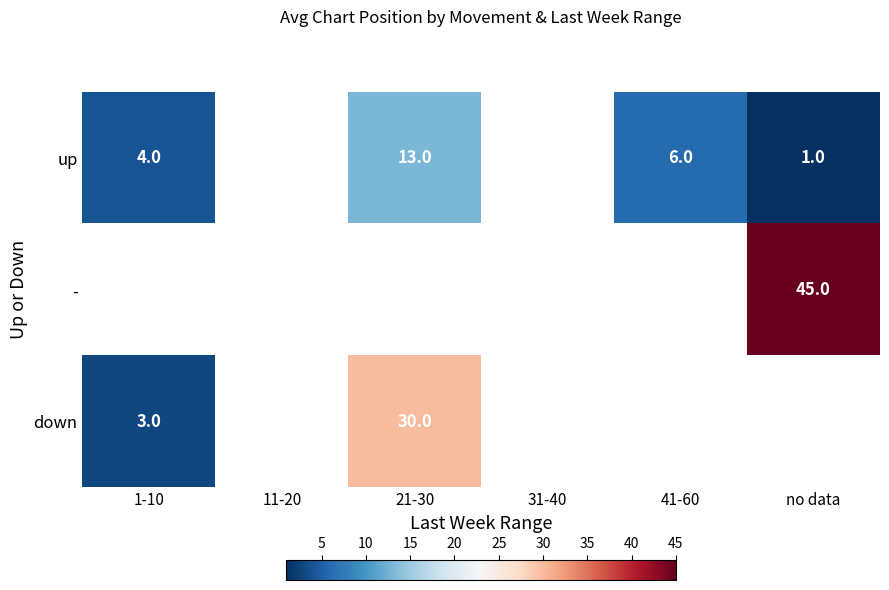

What is the difference between the up values at 21-30 and 1-10?

9